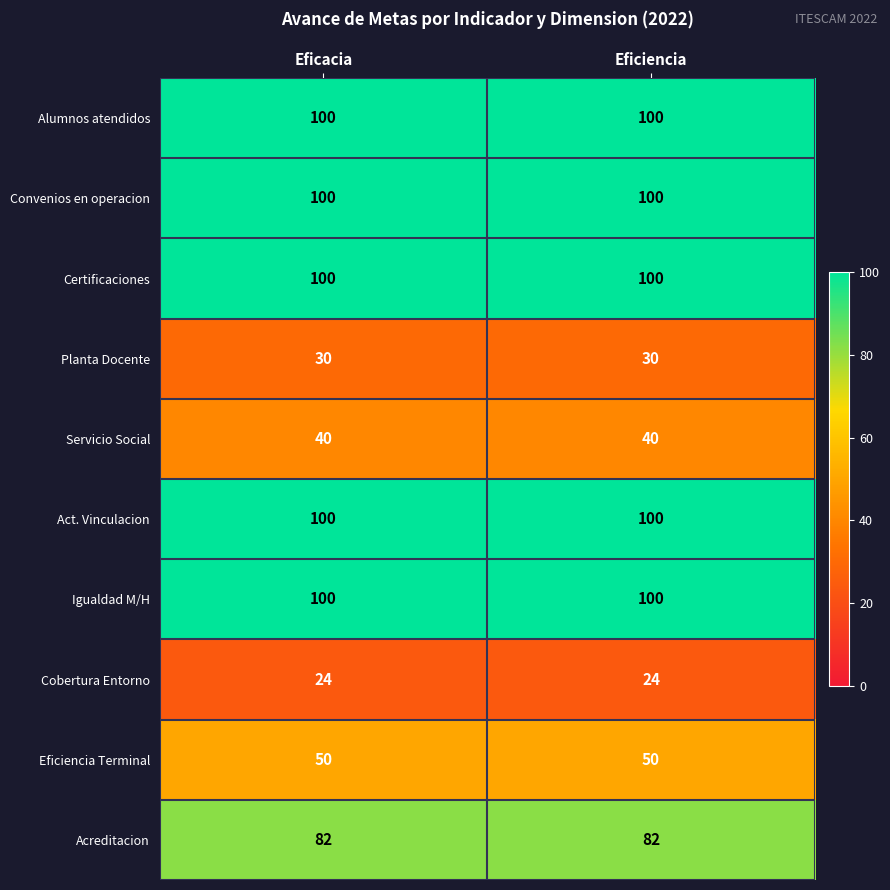

The Alumnos atendidos series shows 100 at Eficacia. True or false?

True